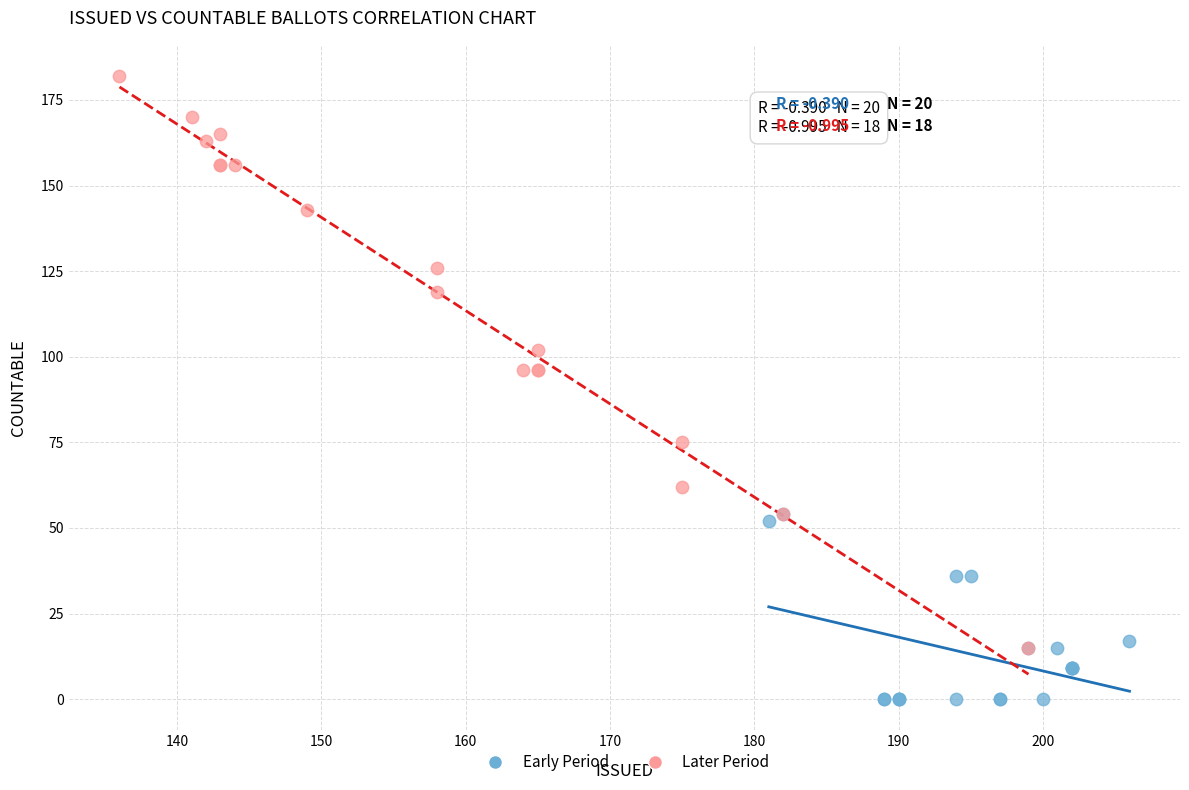

What are all the series names shown in the legend?

Early Period, Later Period